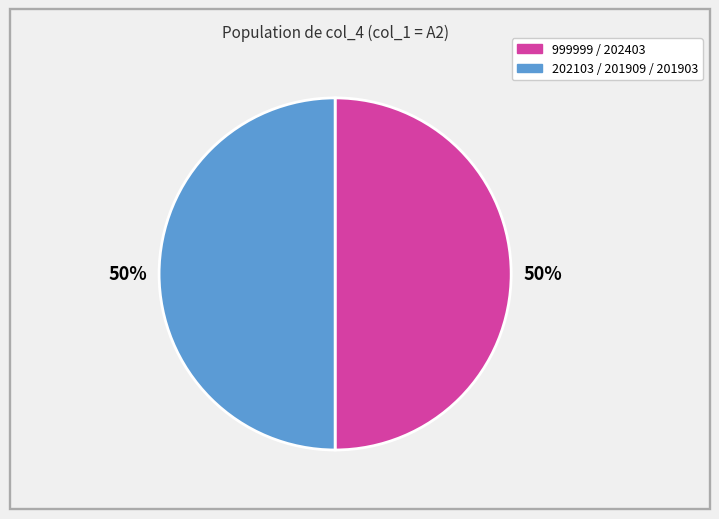

To the nearest percent, what is the average slice percentage?

50%